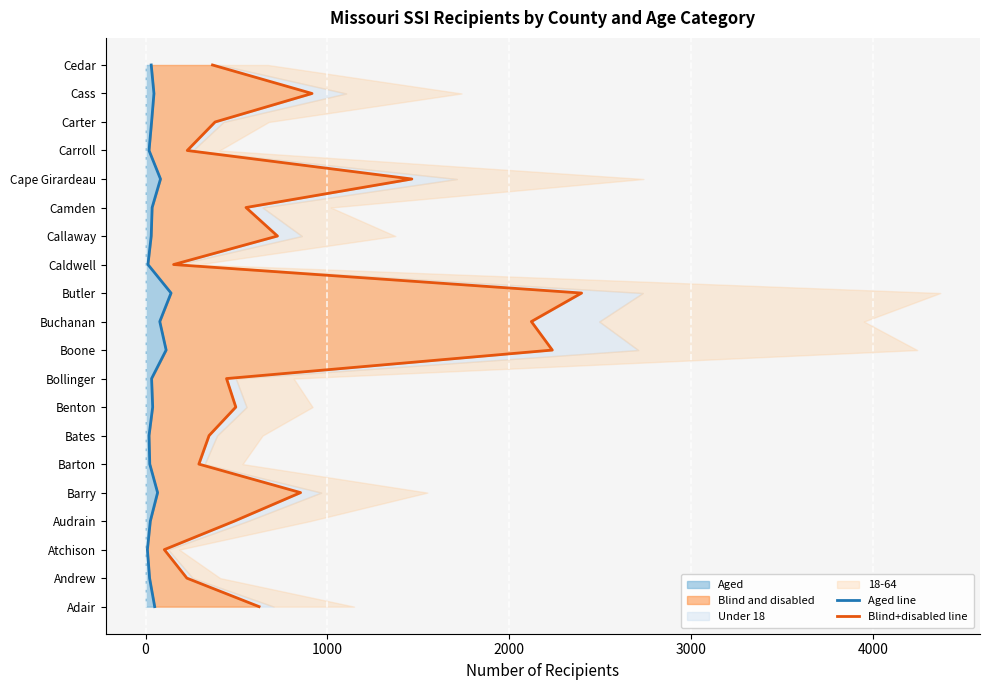

Does the chart display data point markers on the line(s)?

No